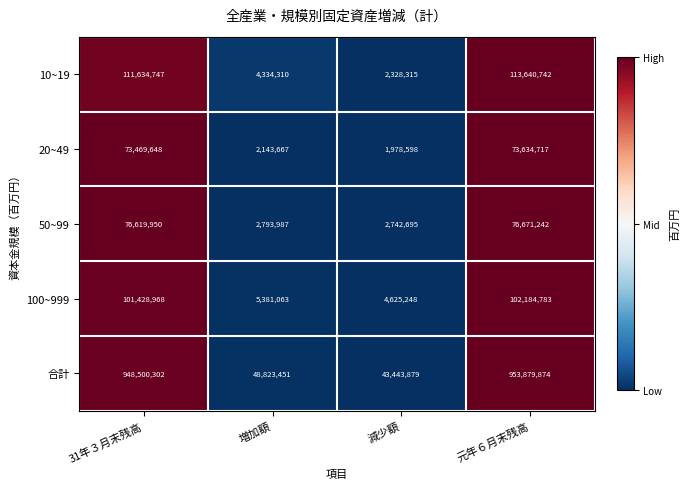

Reading left to right, transcribe all the data shown in this chart.

10~19: 111634747	4334310	2328315	113640742
20~49: 73469648	2143667	1978598	73634717
50~99: 76619950	2793987	2742695	76671242
100~999: 101428968	5381063	4625248	102184783
合計: 948500302	48823451	43443879	953879874